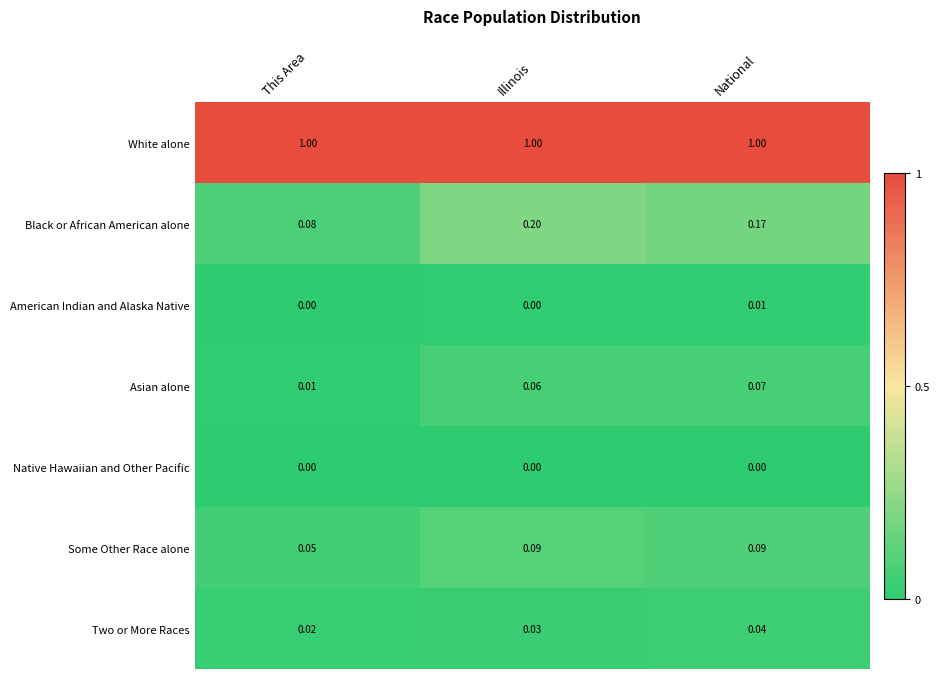

Which series has the largest total across all categories?

White alone